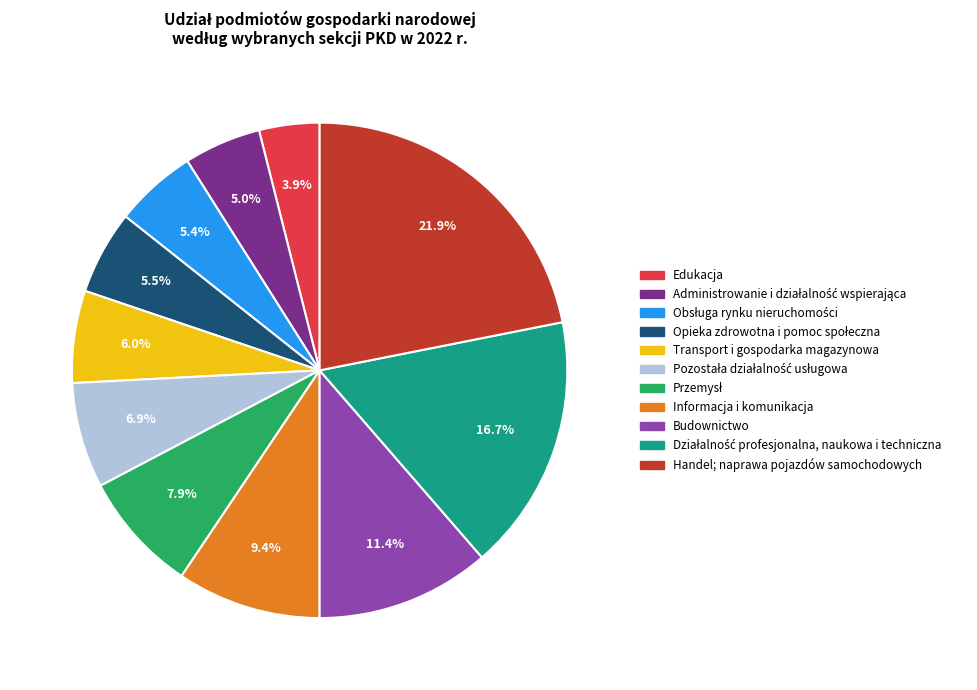

Is there a majority slice in this chart?

No